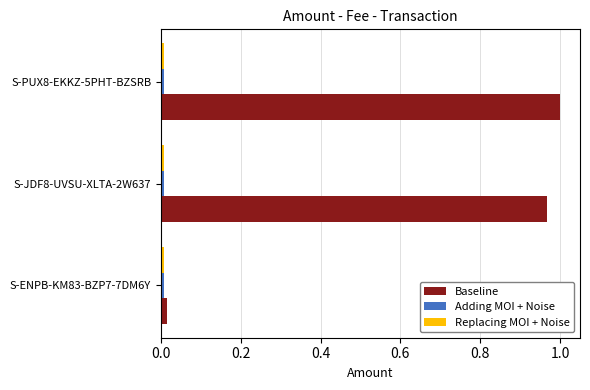

At which label does Baseline reach its minimum?

S-ENPB-KM83-BZP7-7DM6Y